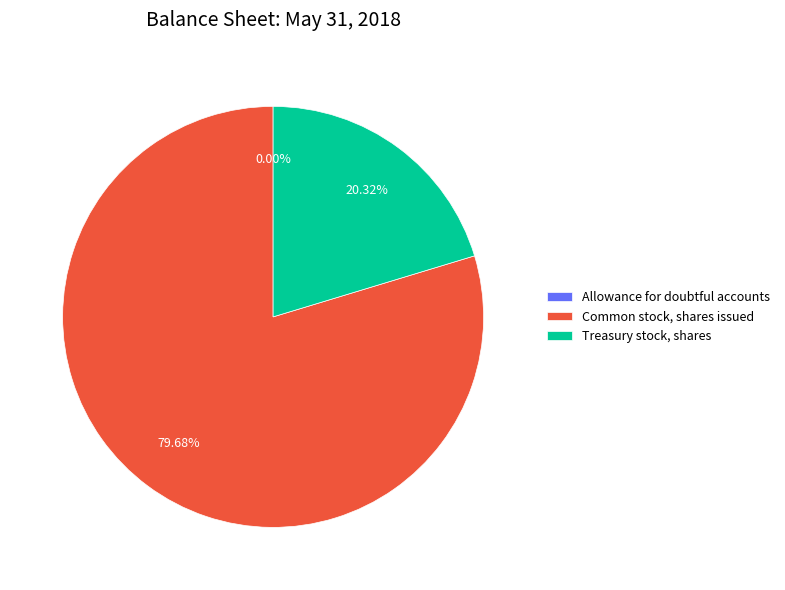

True or false: Common stock, shares issued accounts for 80% of the total.

True